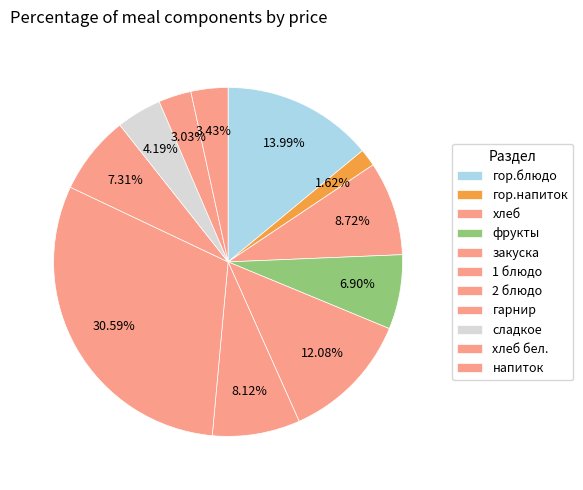

What is the change in value from 1 блюдо to сладкое?

-4.8